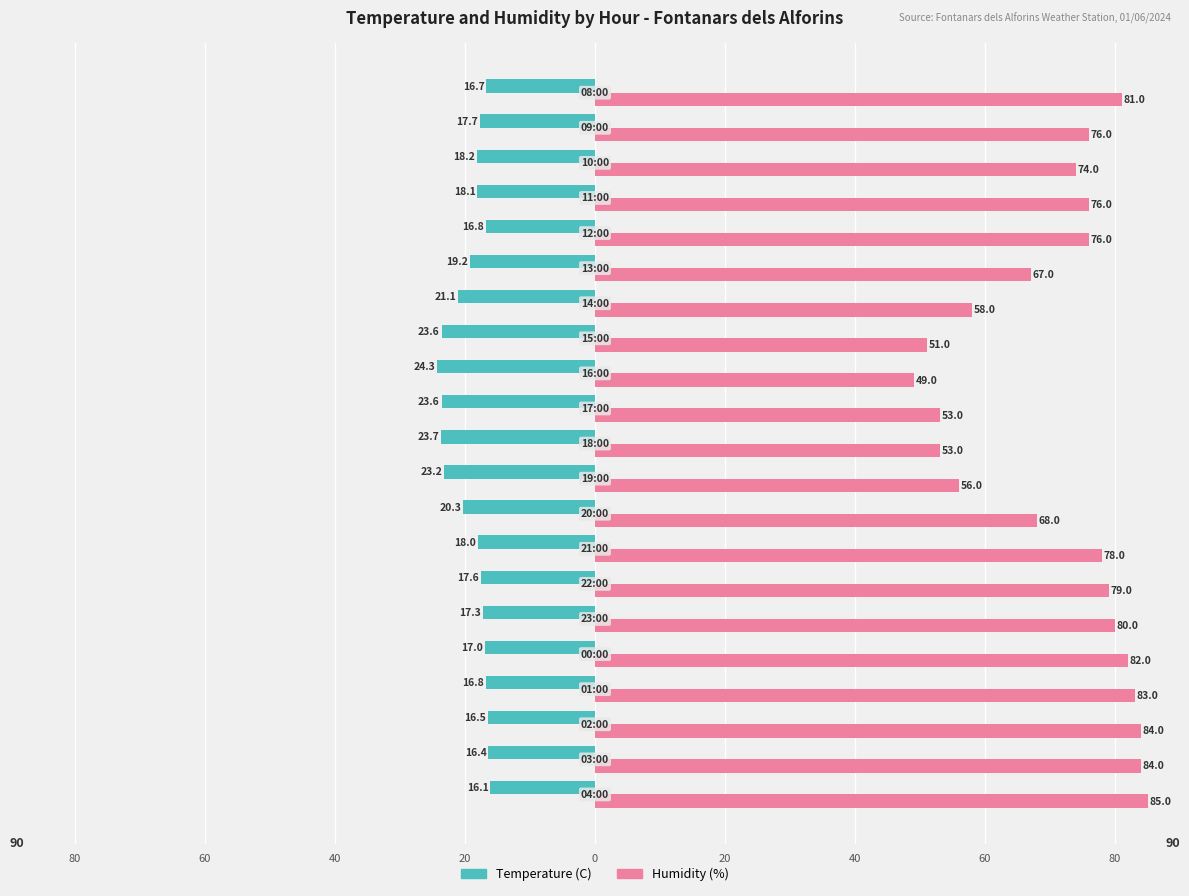

What are all the series names shown in the legend?

Temperature (C), Humidity (%)